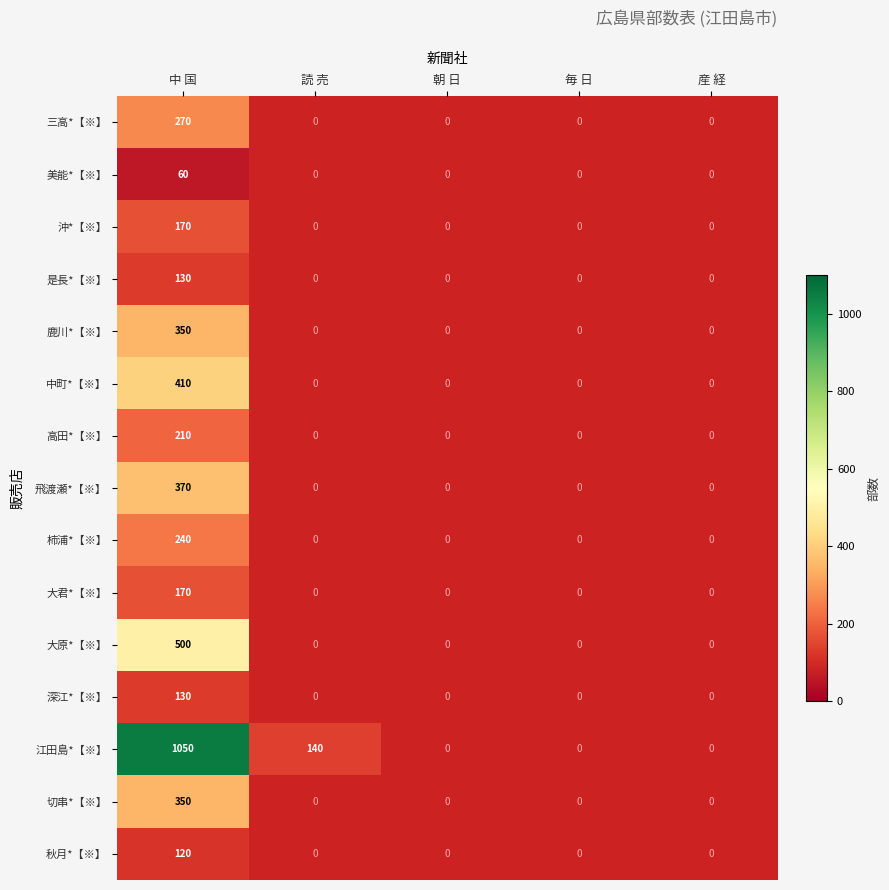

What value does the 大君*【※】 series have at 中 国?

170.0